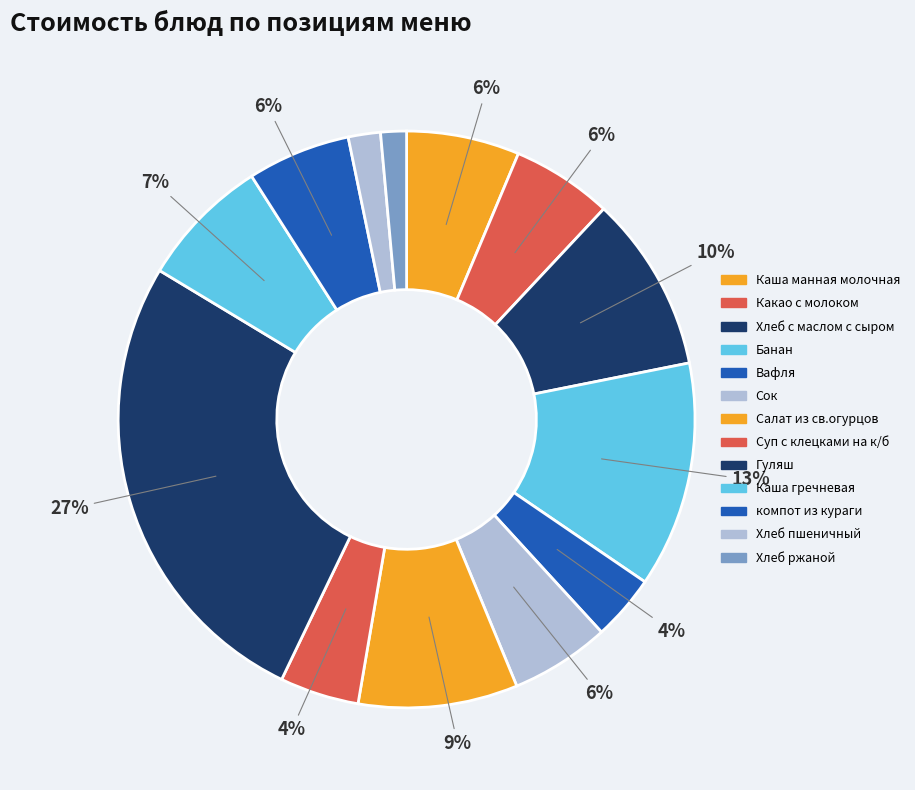

Which has a higher value, Гуляш or Каша гречневая?

Гуляш